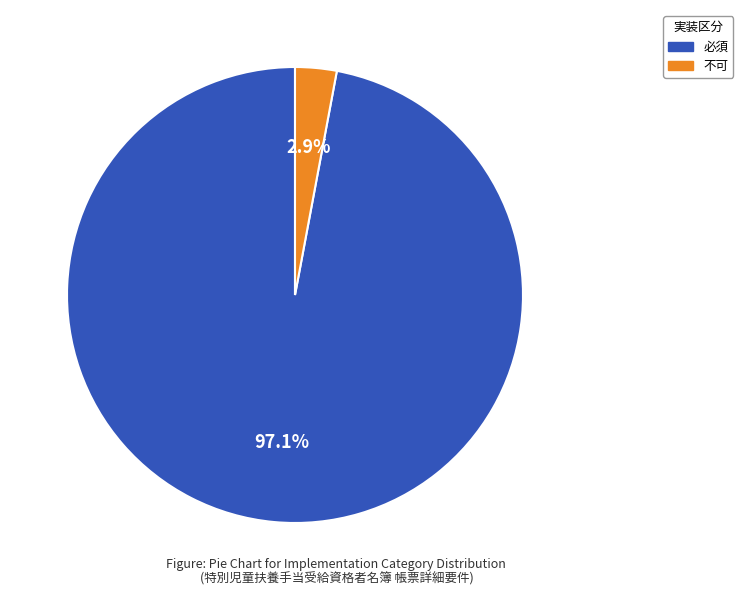

Is there a majority slice in this chart?

Yes